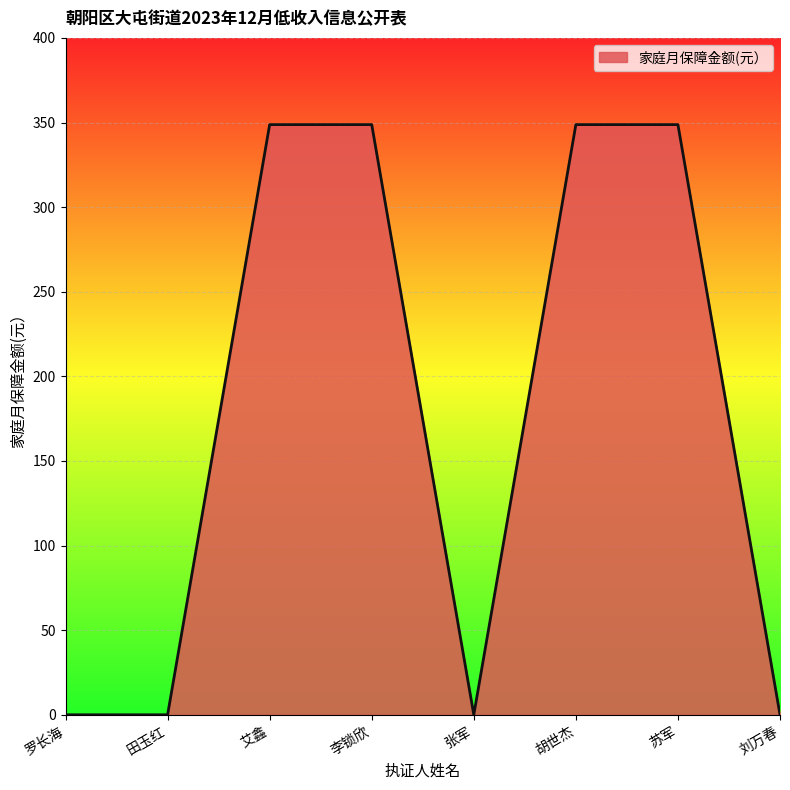

Which has a higher value, 艾鑫 or 罗长海?

艾鑫